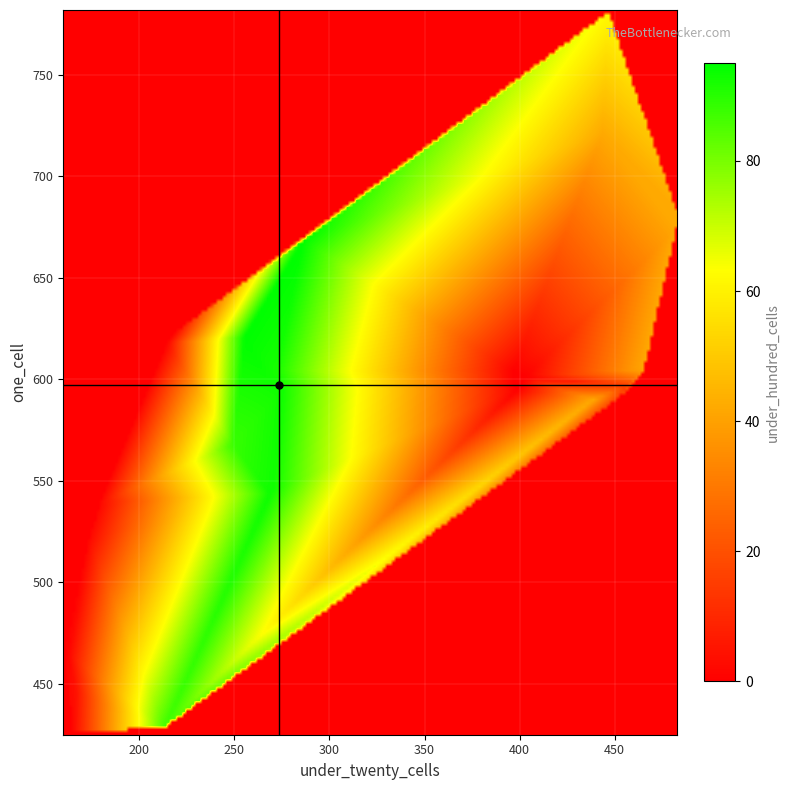

Which series has the widest spread of values?

one_cell